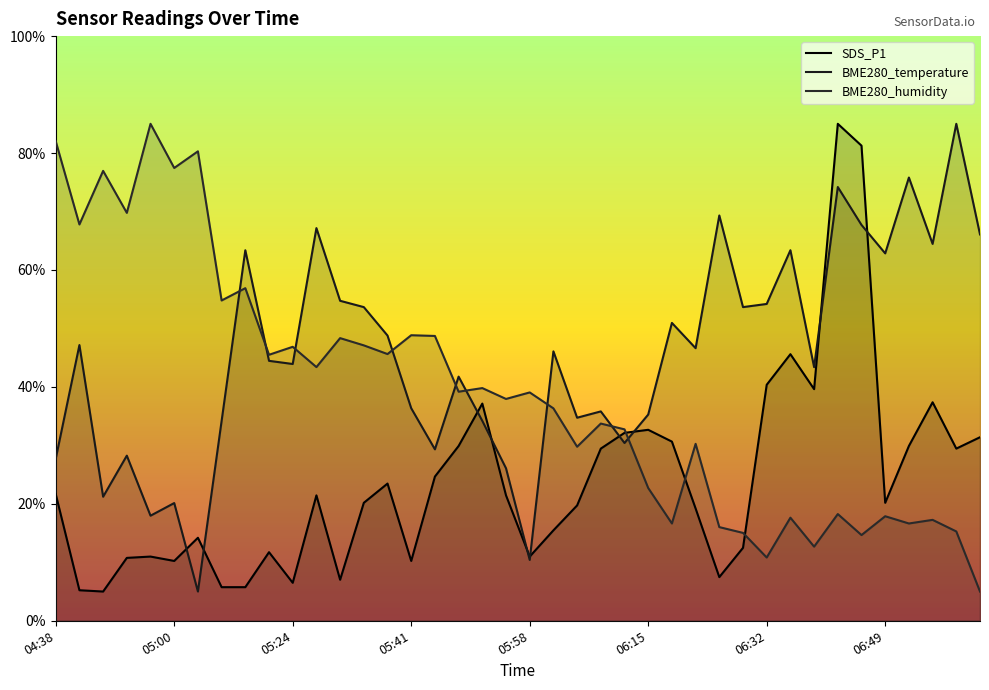

How many lines are shown in the chart?

3